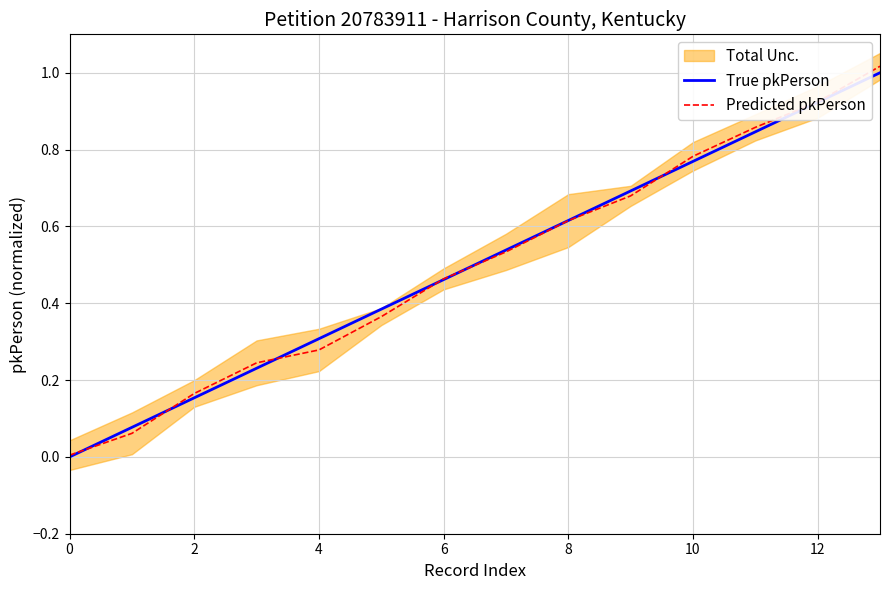

At how many categories does at least one series exceed 0?

14